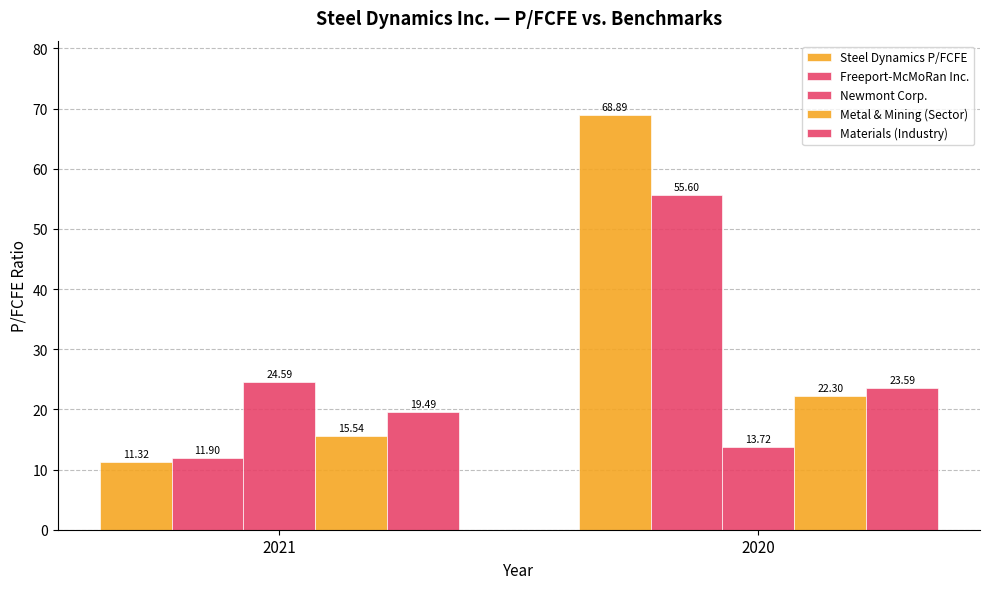

How many bars are there in each group?

5